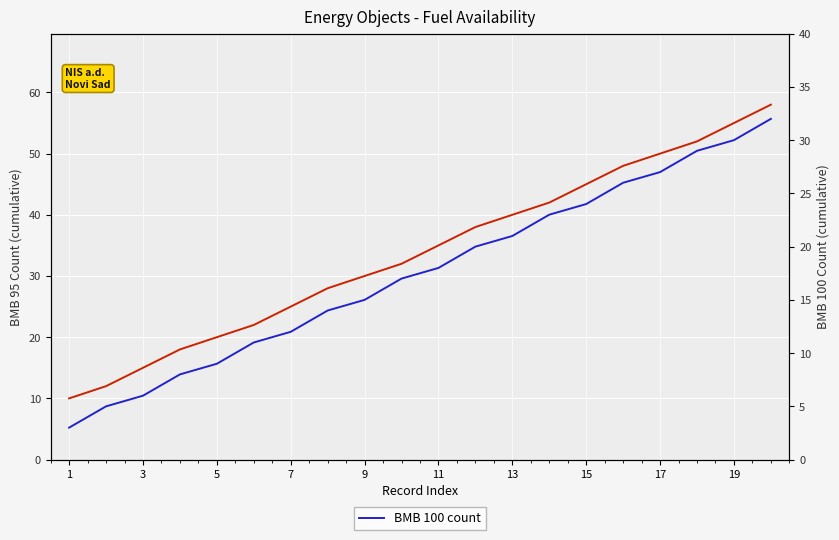

Is the value of BMB 95 count at 17 greater than the value of BMB 100 count at 16?

Yes